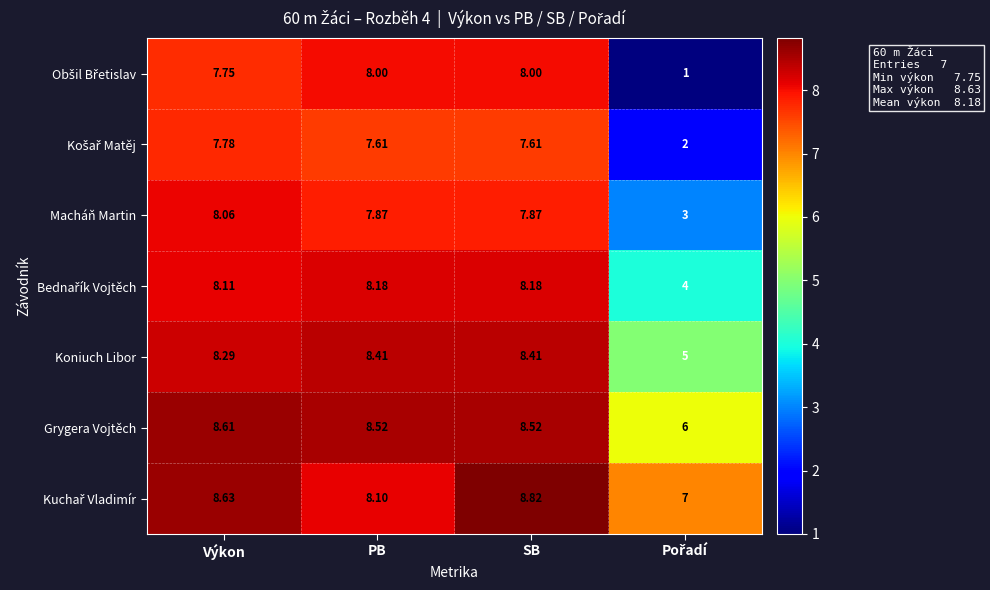

At which category is the sum across all series the highest?

SB